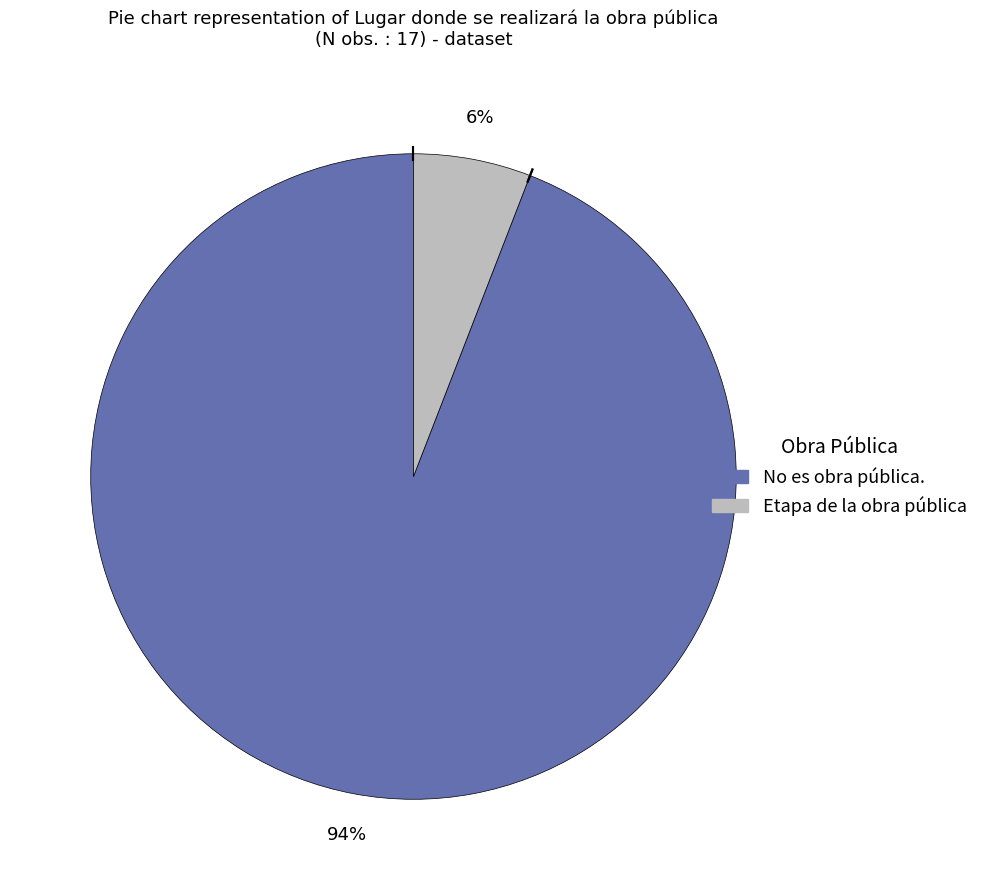

Count the number of slices in the pie.

2